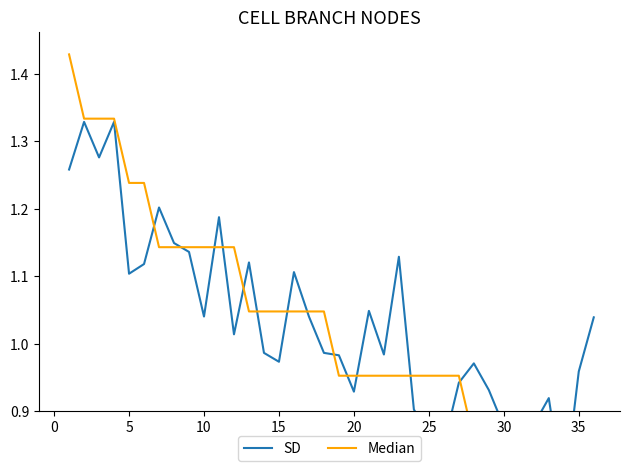

Which series ends up on top after the final intersection of Median and SD?

SD